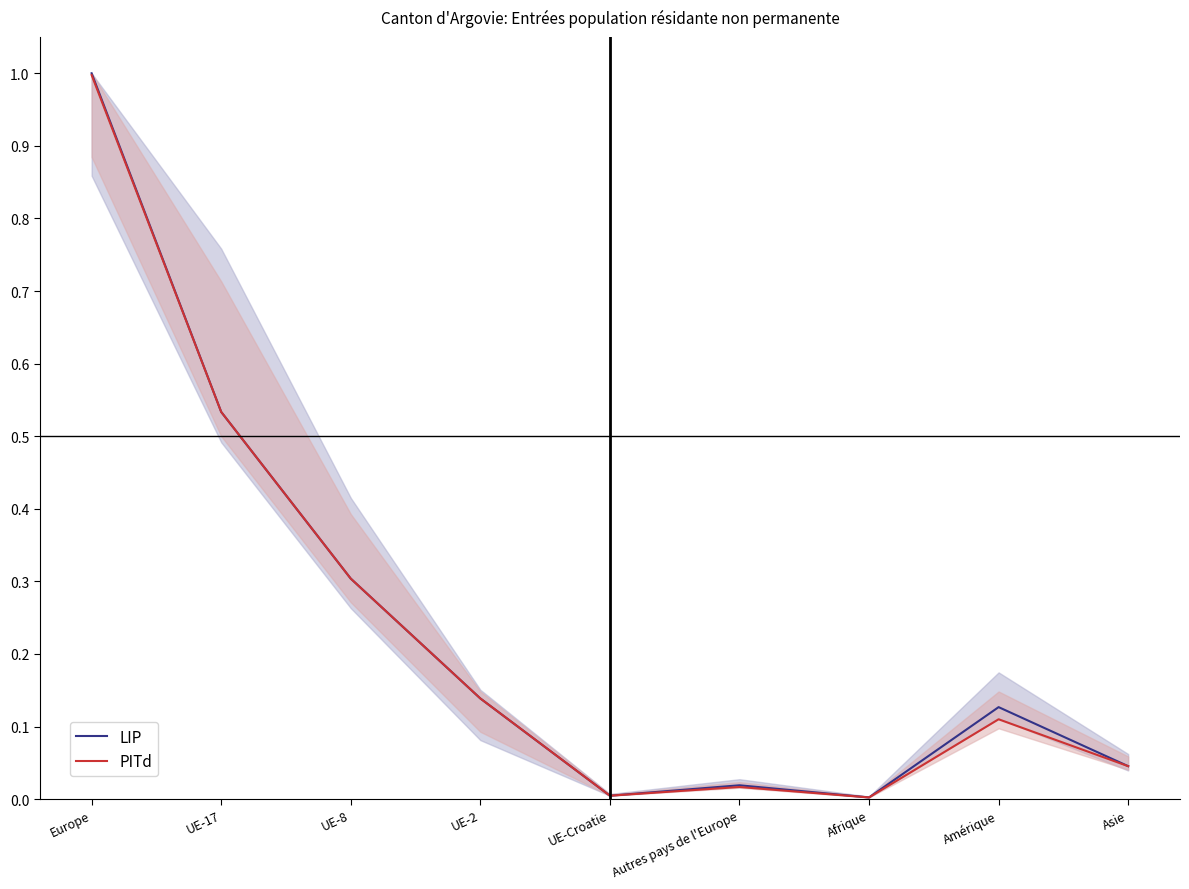

True or false: PITd and LIP cross at least once.

False